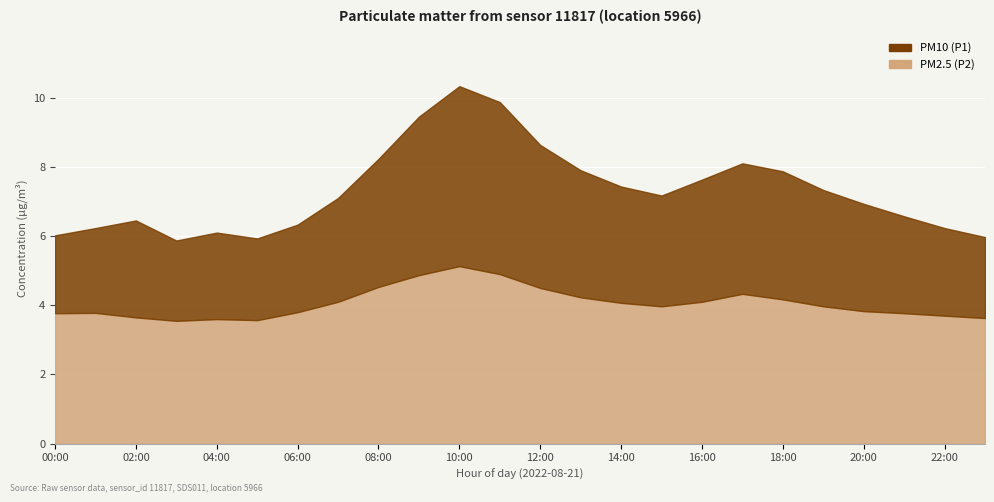

List the labels in order of PM2.5 (P2) value, smallest first.

03:00, 05:00, 04:00, 23:00, 02:00, 22:00, 00:00, 21:00, 01:00, 06:00, 20:00, 15:00, 19:00, 14:00, 07:00, 16:00, 18:00, 13:00, 17:00, 12:00, 08:00, 09:00, 11:00, 10:00